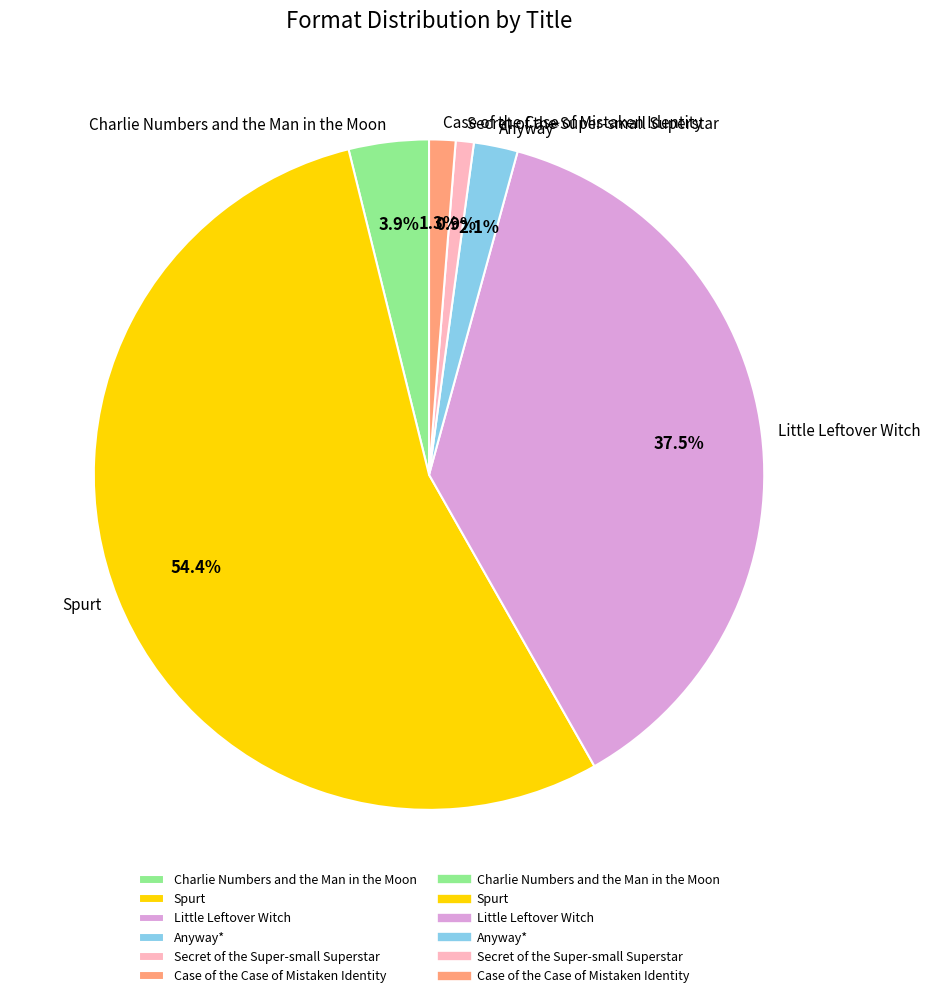

Count the number of slices in the pie.

6